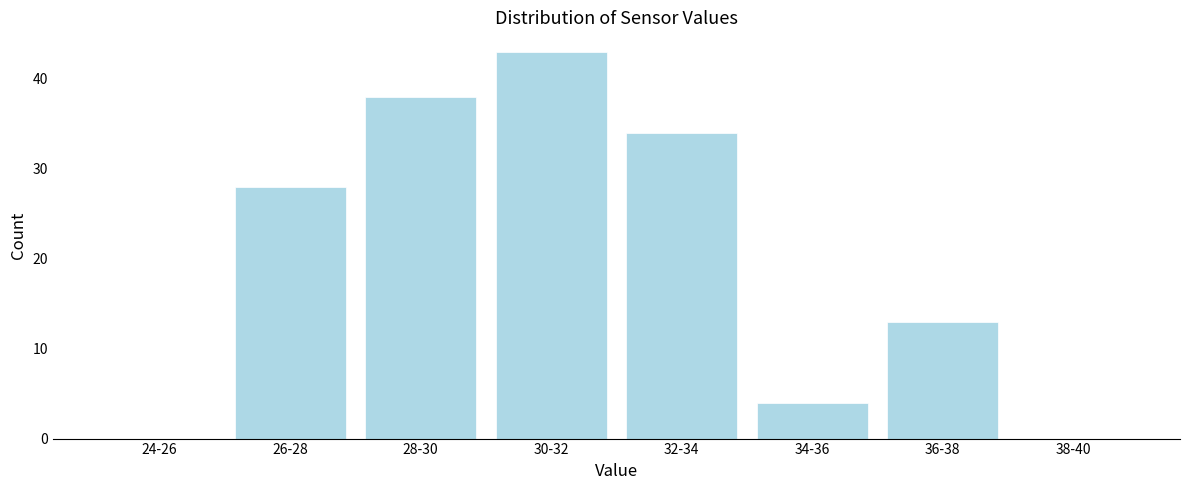

Reading left to right, transcribe all the data shown in this chart.

24-26=0	26-28=28	28-30=38	30-32=43	32-34=34	34-36=4	36-38=13	38-40=0